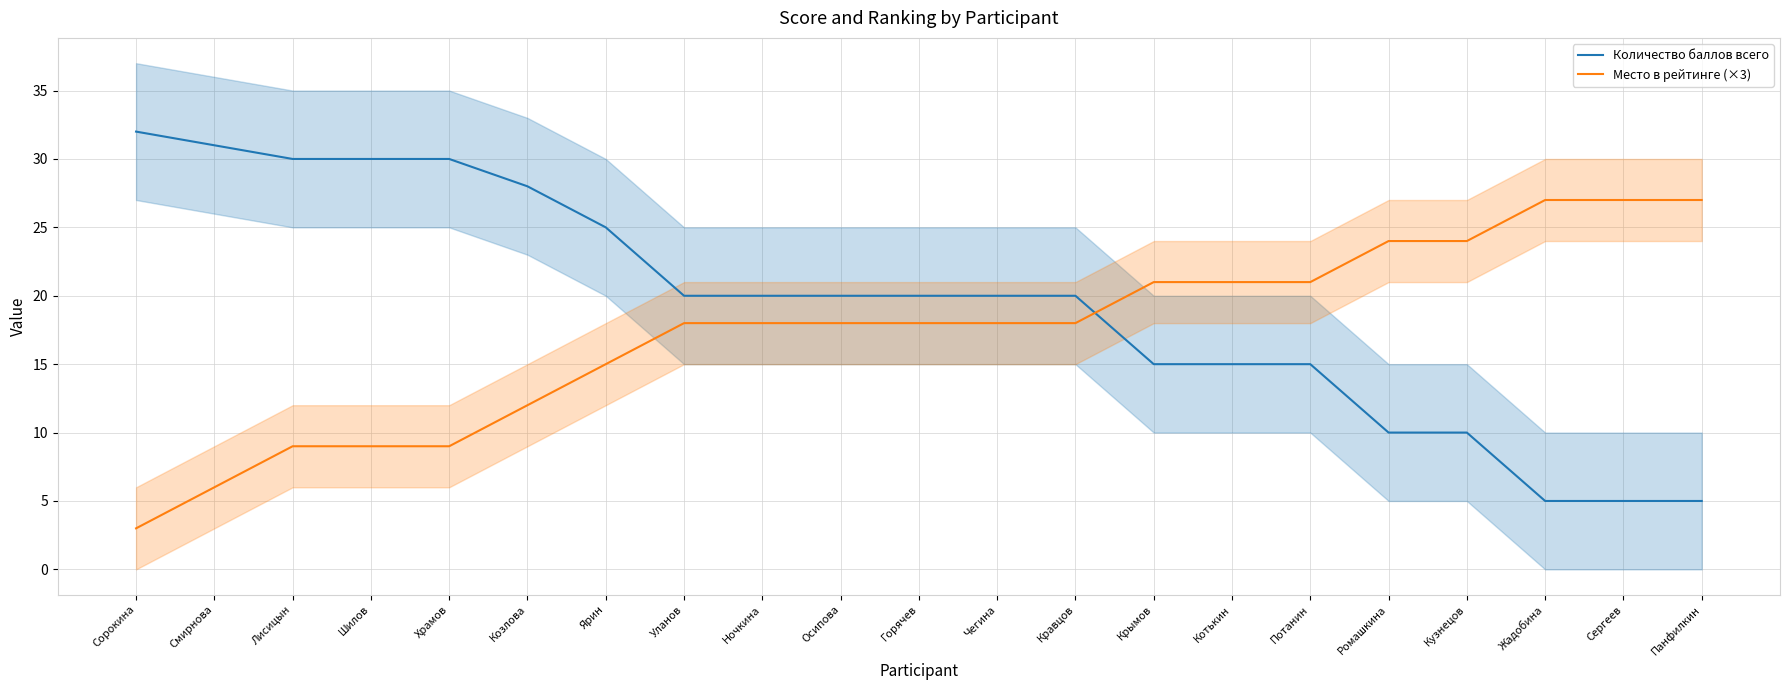

True or false: Количество баллов всего and Место в рейтинге (×3) cross at least once.

True